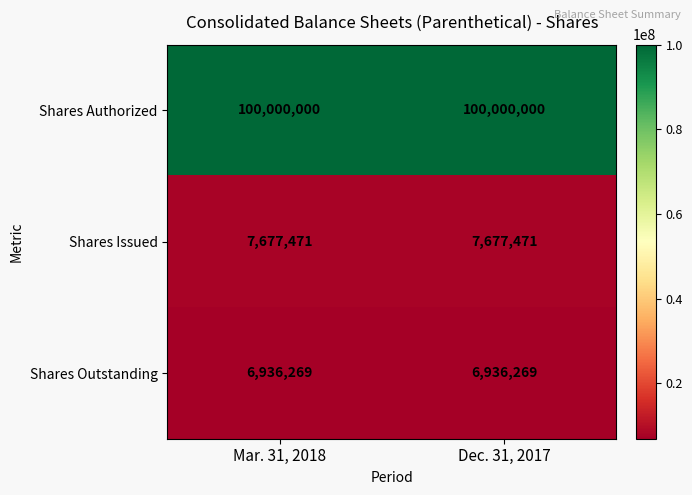

The Shares Outstanding series shows 2671052 at Dec. 31, 2017. True or false?

False